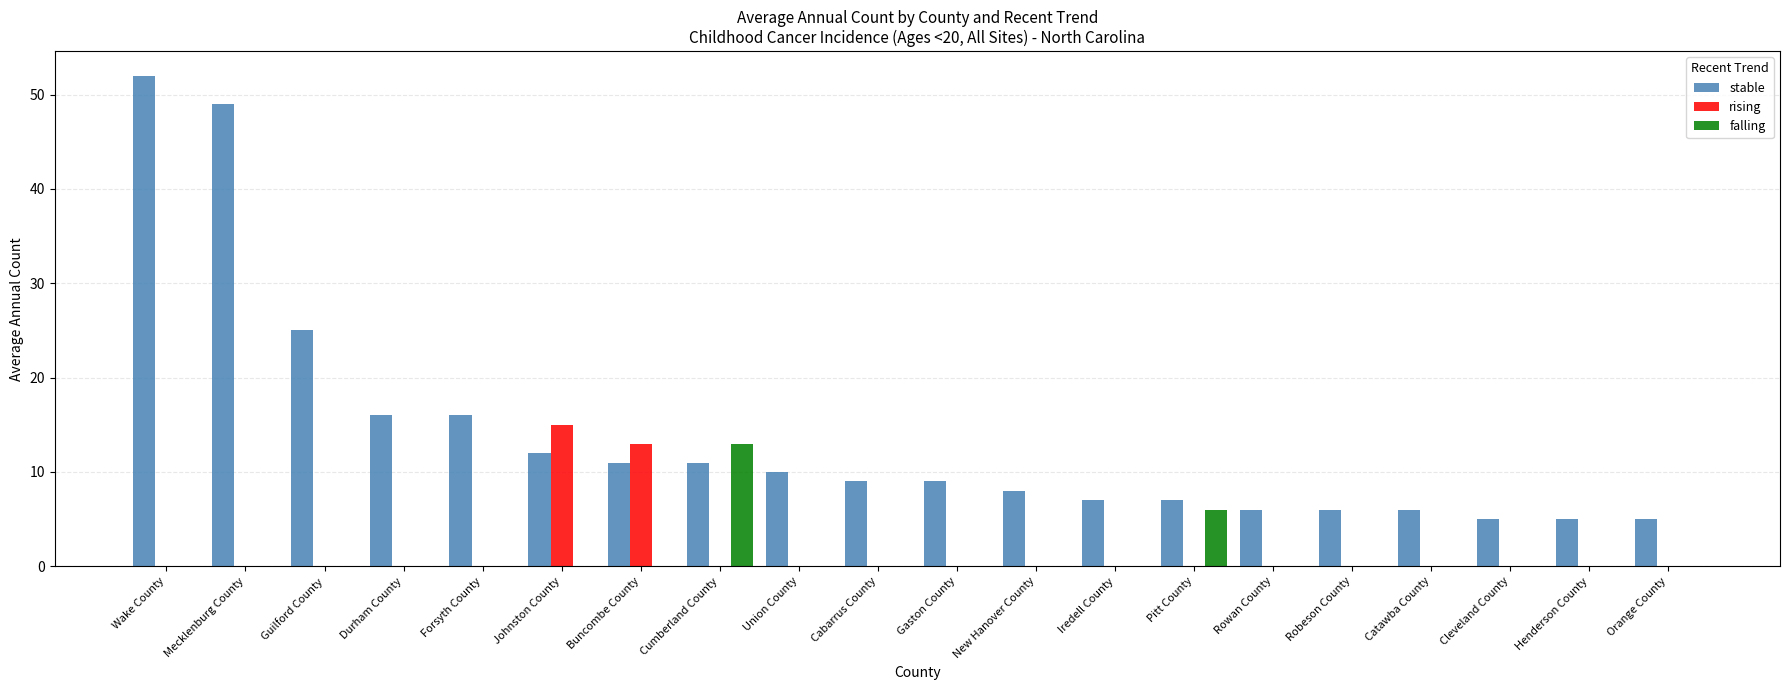

Is the value of falling at Forsyth County greater than the value of rising at Buncombe County?

No